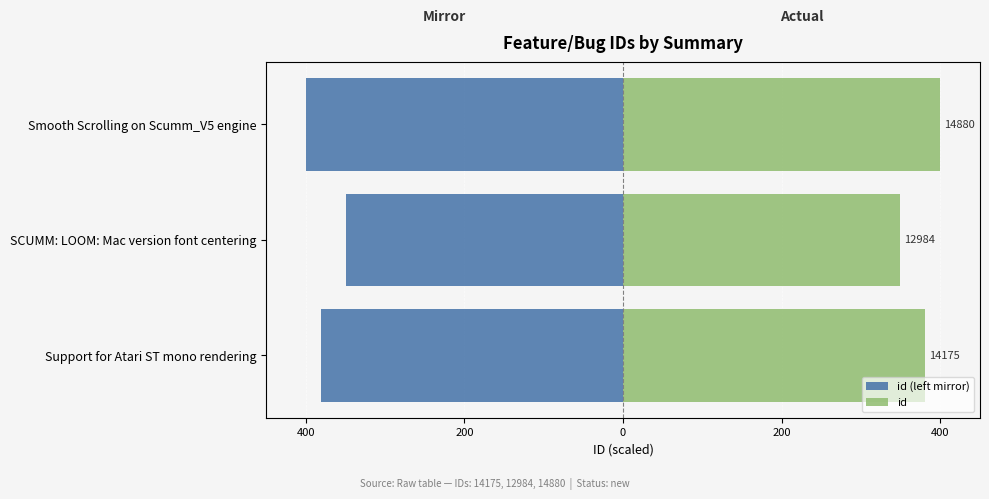

Rank the series by their average value, from highest to lowest.

id, id (left mirror)